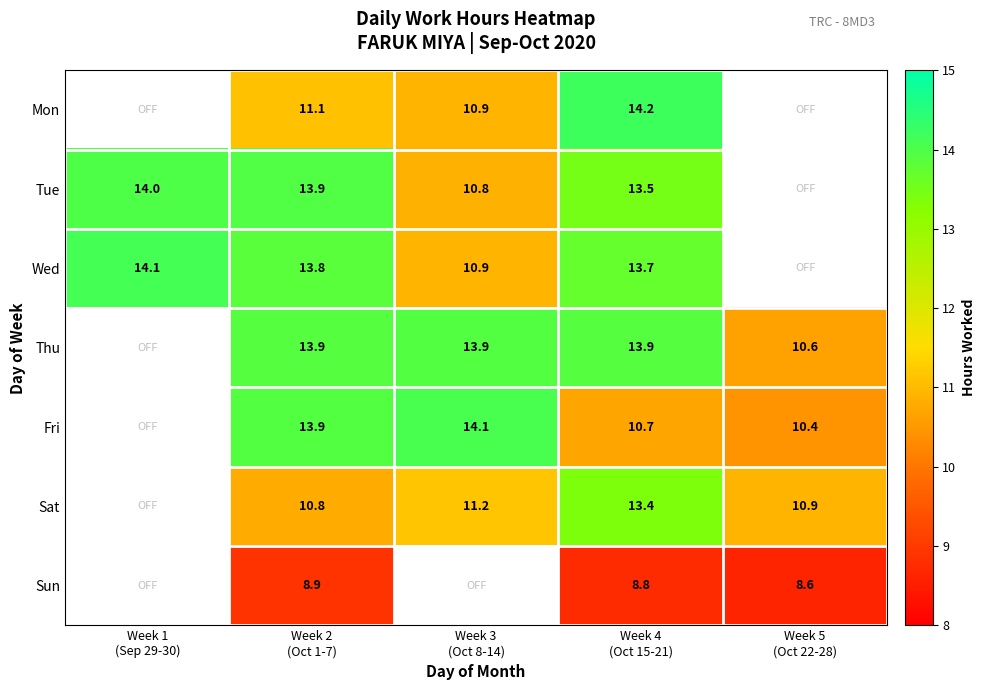

What is the difference between the highest and lowest values at Week 4
(Oct 15-21)?

5.4